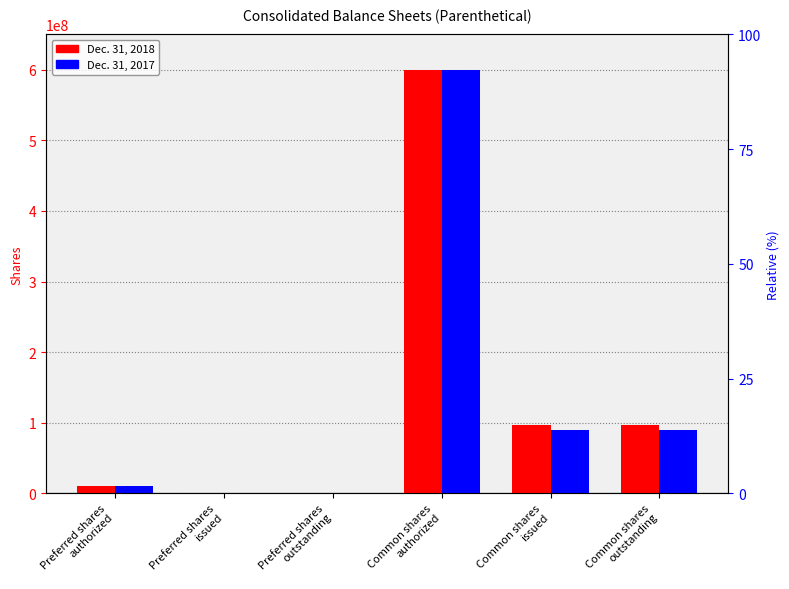

How many data points in Dec. 31, 2017 are above 90357644?

1